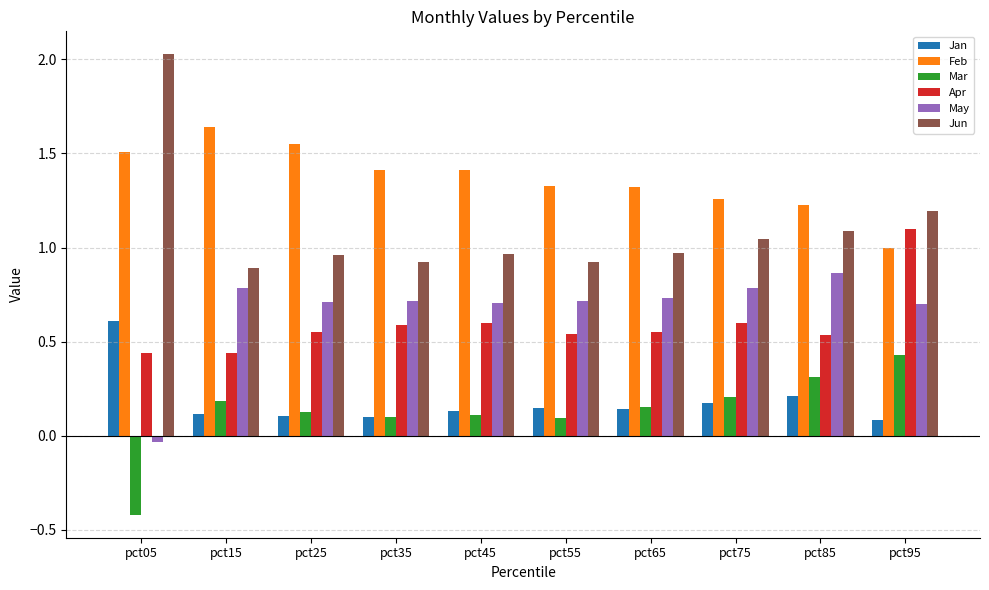

Which series has the widest spread of values?

Jun